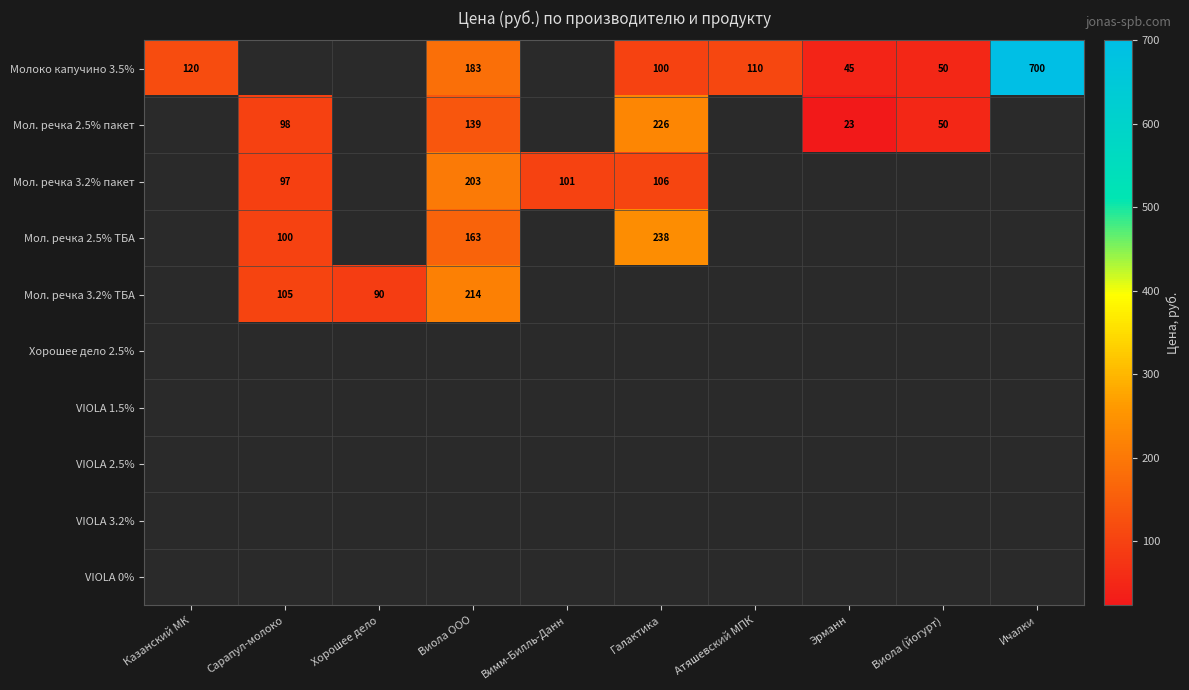

At how many categories does at least one series exceed 248?

1